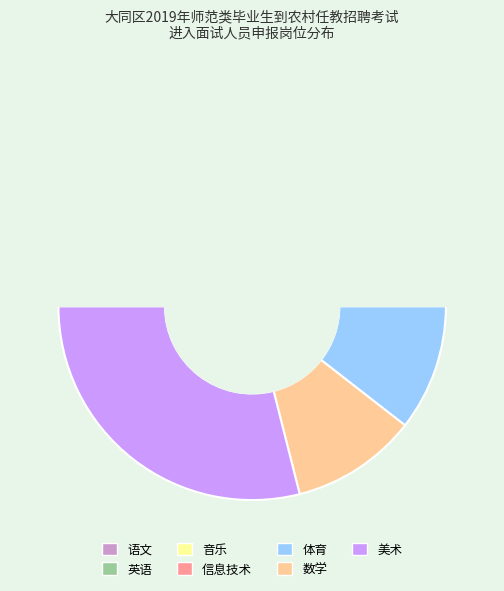

Count the number of slices in the pie.

7